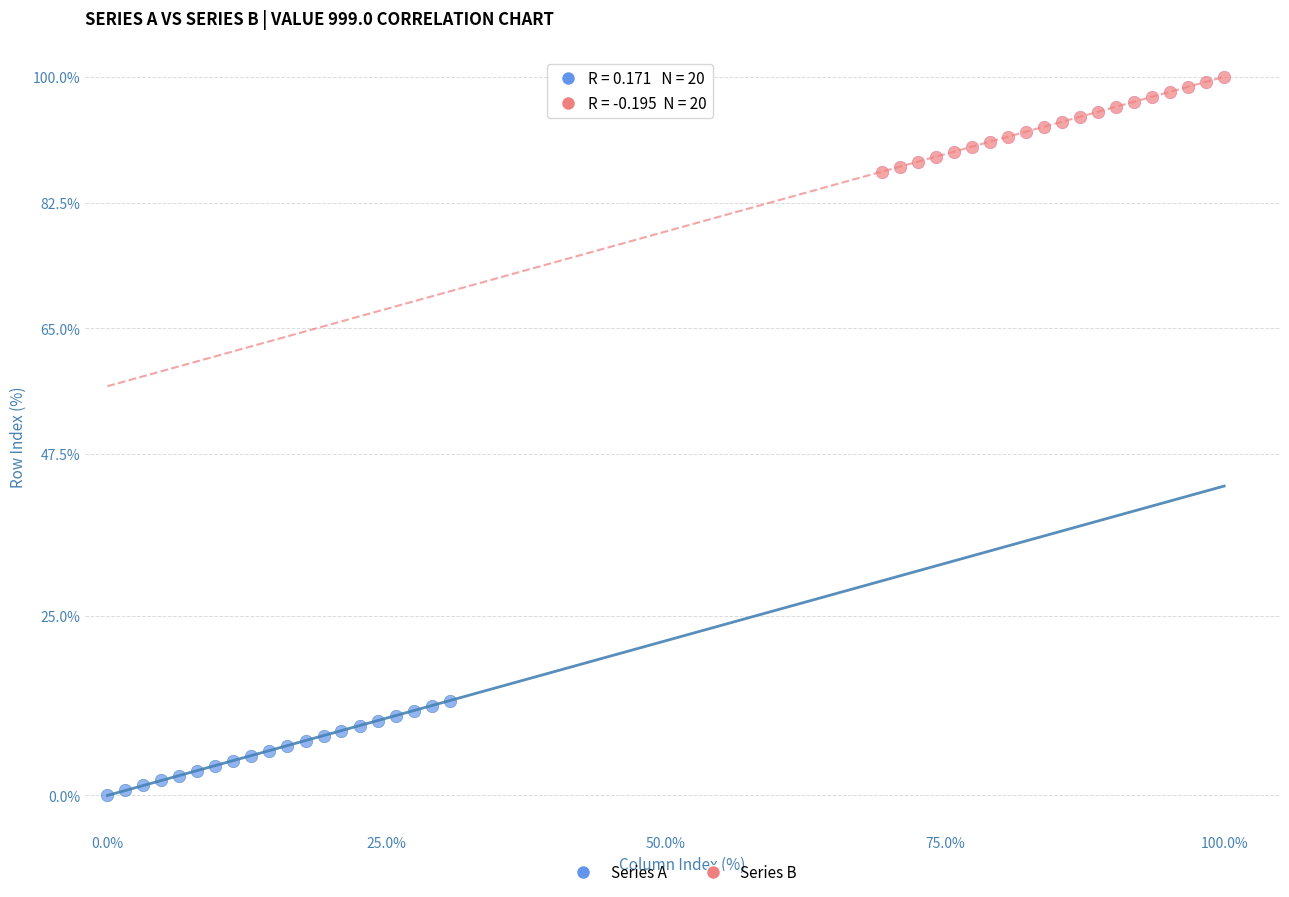

Which series contains the lowest Y value?

Series A